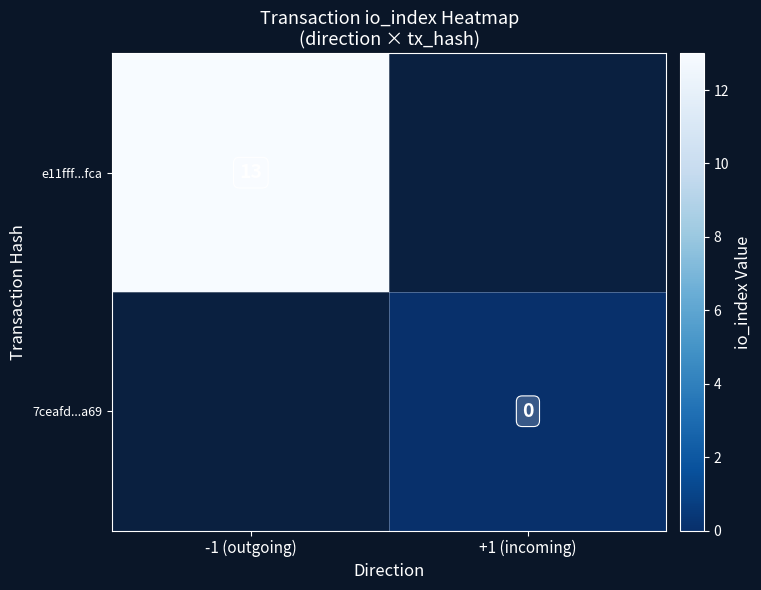

The e11fff...fca series shows 21 at -1 (outgoing). True or false?

False